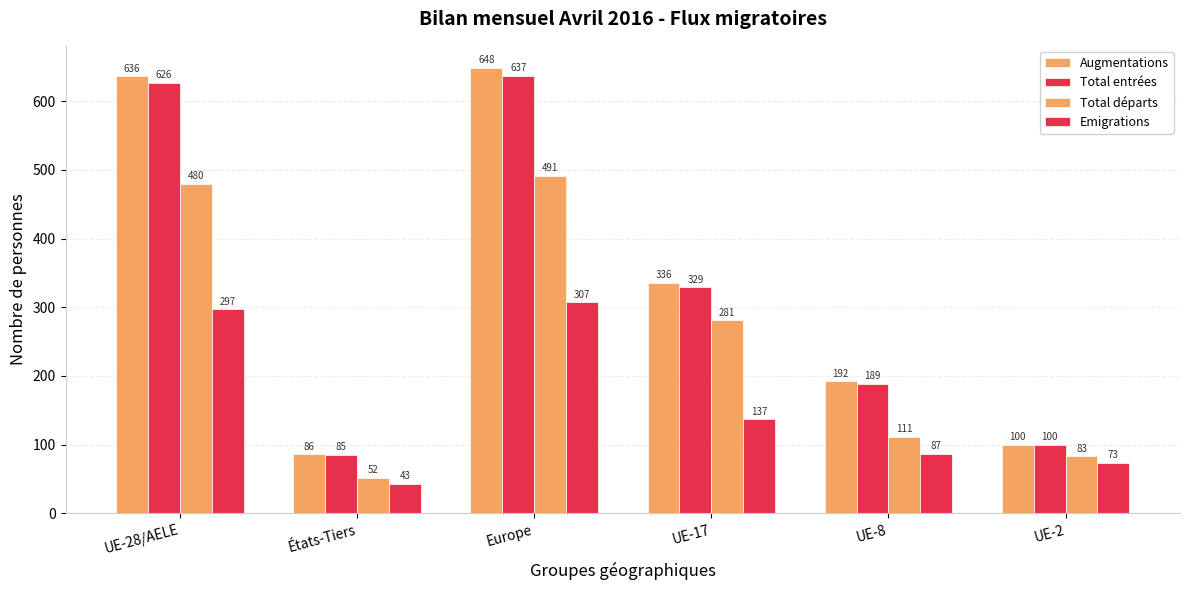

Are the bars grouped side by side (vs. stacked)?

Yes